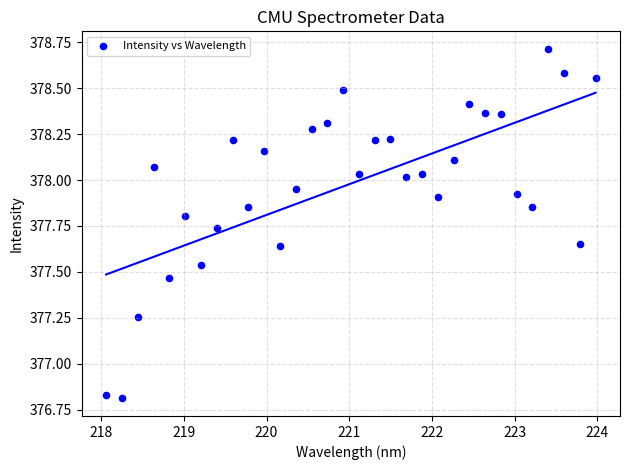

What is the range of X values (max minus min)?

5.9